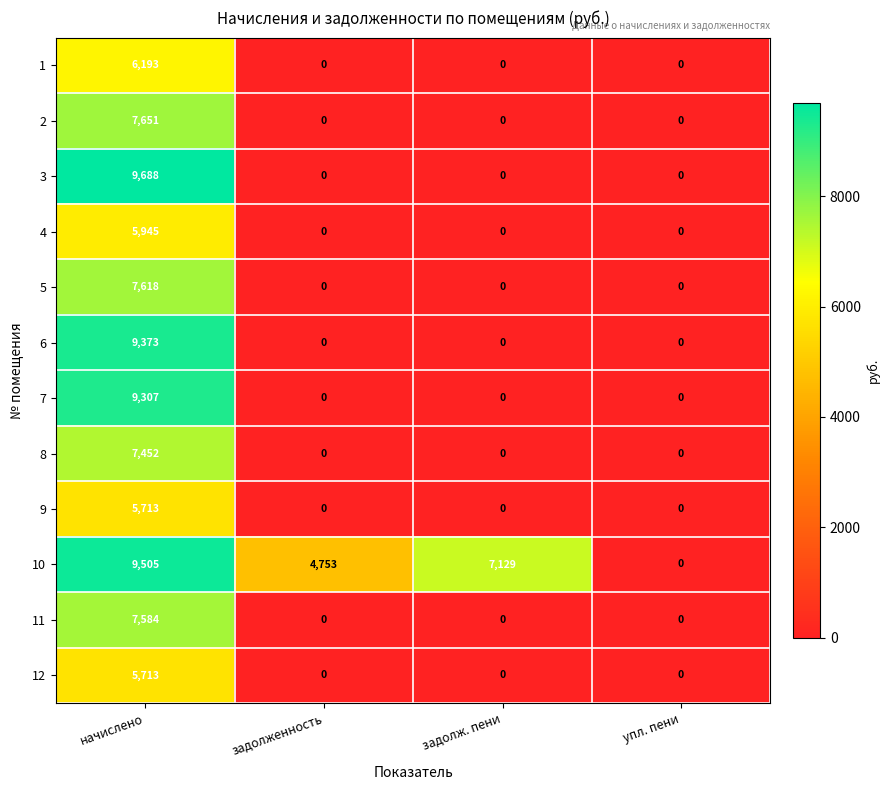

Which category has the highest value across all series?

начислено